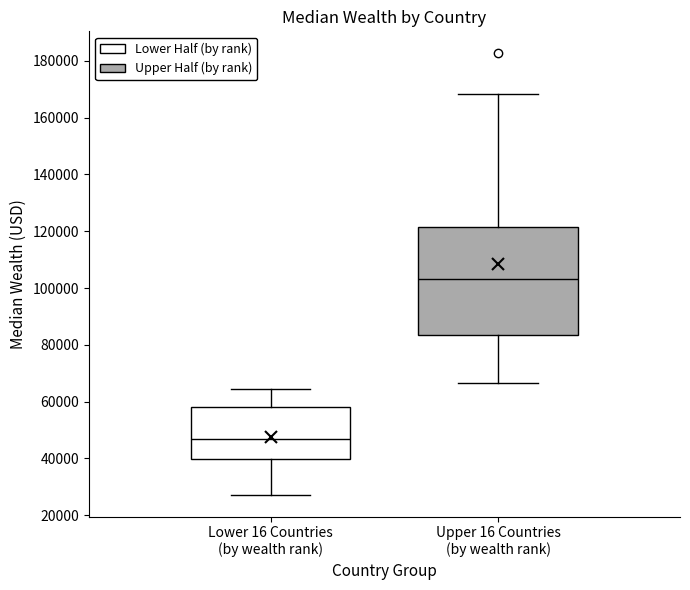

Which box's median line is the highest?

Upper 16 Countries (by wealth rank)